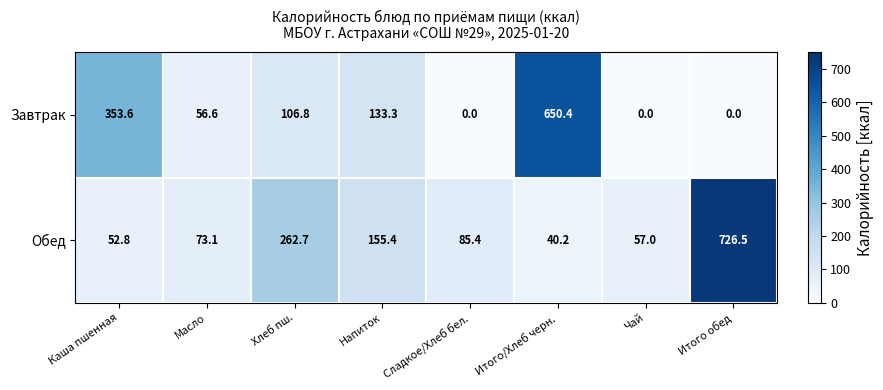

Count the number of data series in this chart.

2